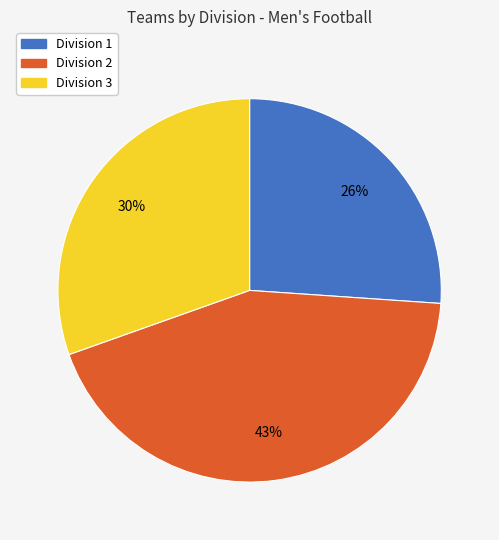

To the nearest percent, what is the combined percentage of Division 3 and Division 2?

74%